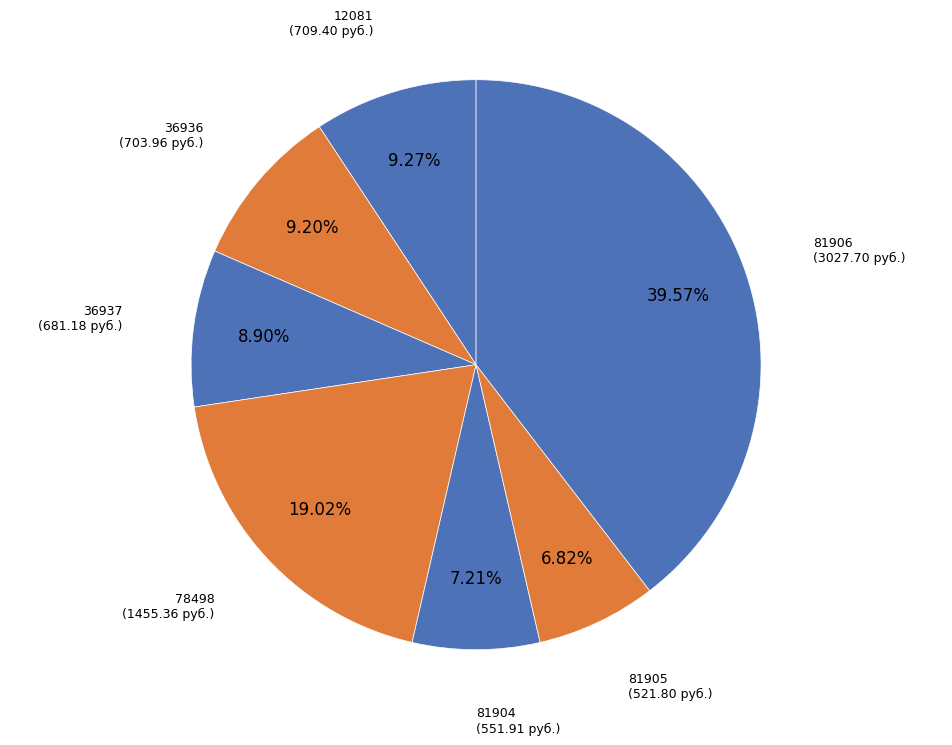

Does 78498 account for over 50% of the chart?

No